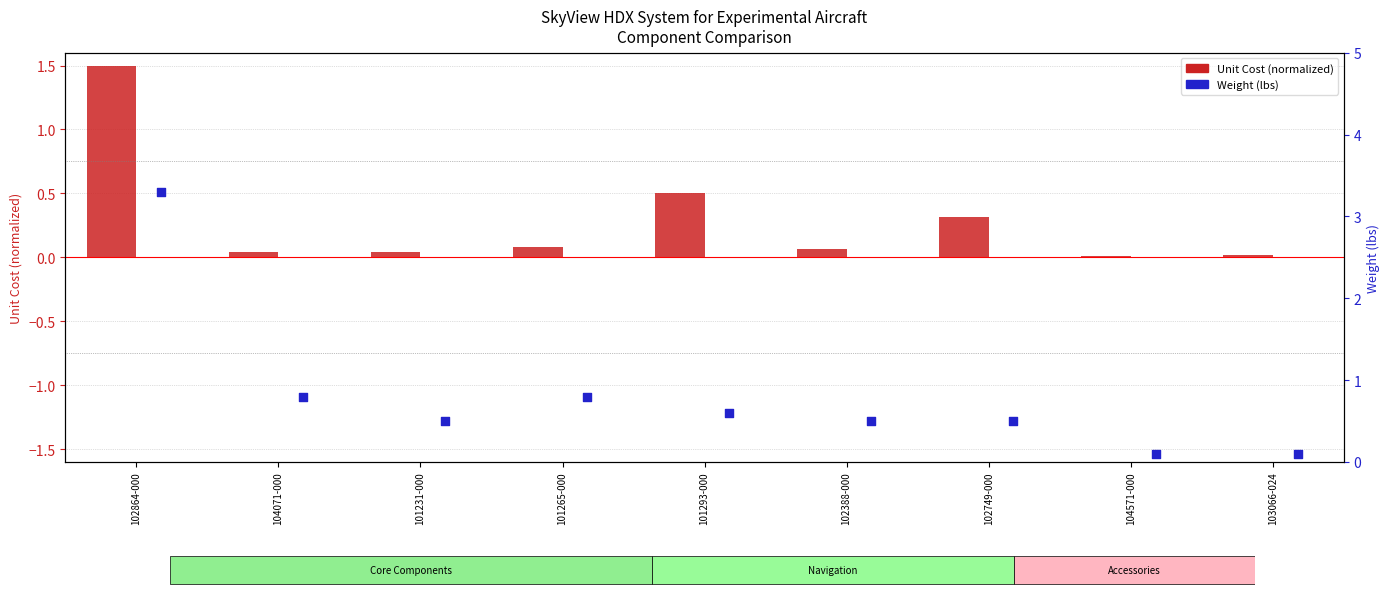

At how many categories does at least one series exceed 1?

1